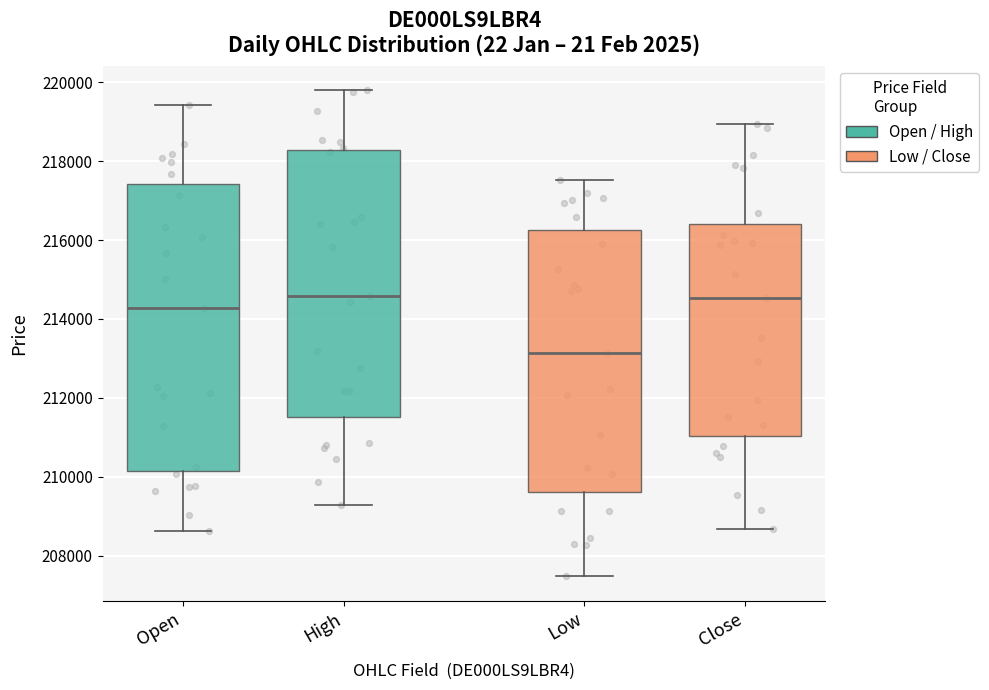

Comparing the boxes themselves (not the whiskers), which one is the tallest?

Open